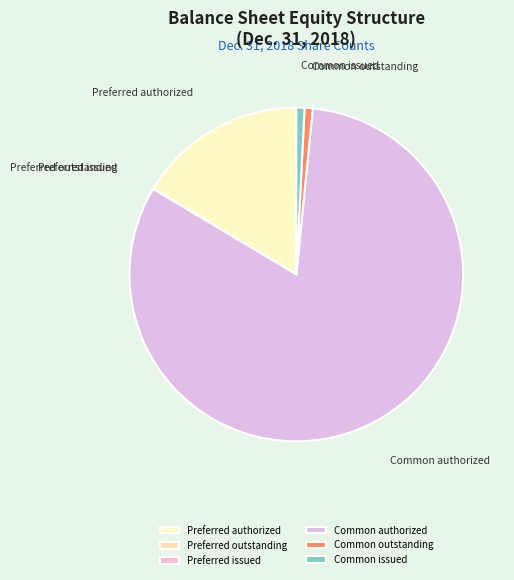

Is it true that Common authorized is 97% of the pie?

False